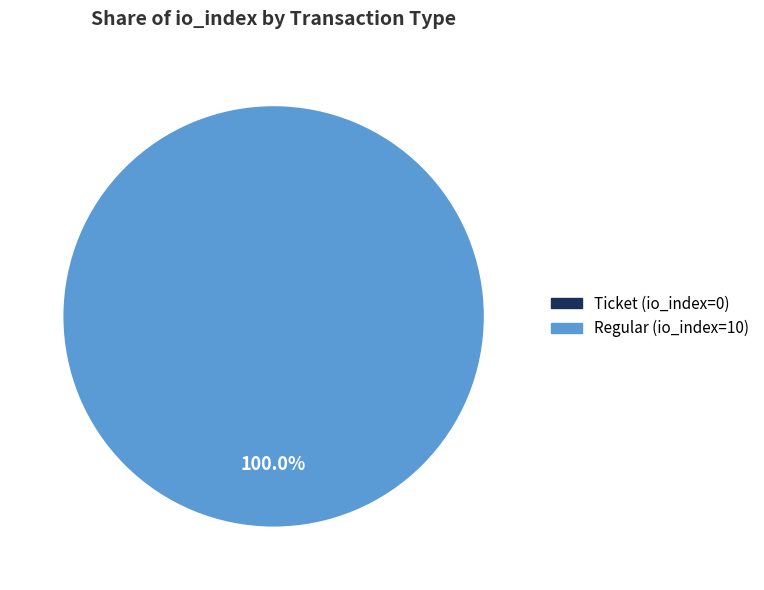

True or false: Regular (io_index=10) accounts for 100% of the total.

True